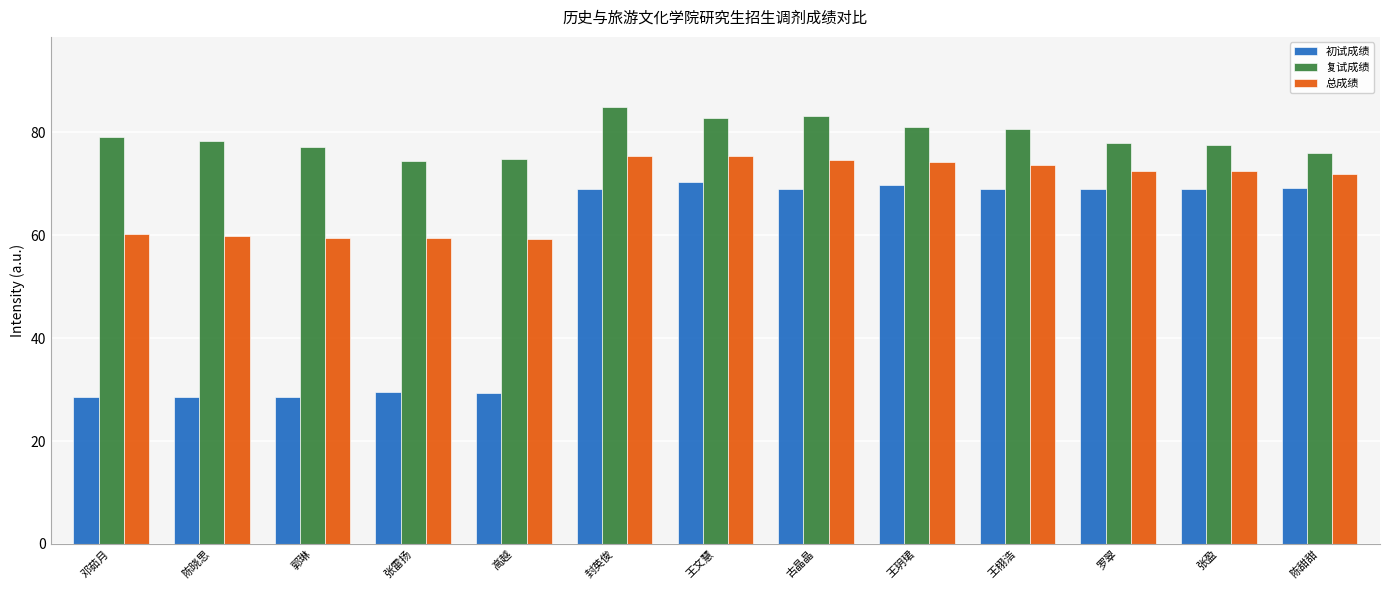

What is the difference between the maximum and minimum values in the 总成绩 series?

16.0